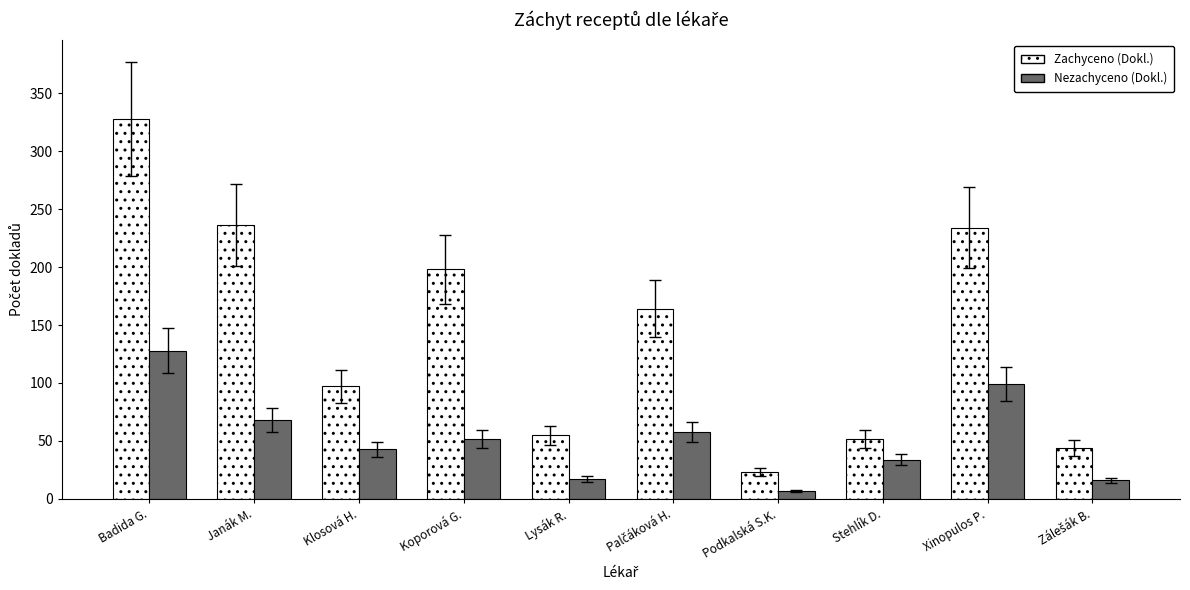

Is it true that Zachyceno (Dokl.) equals 23 at Podkalská S.K.?

True